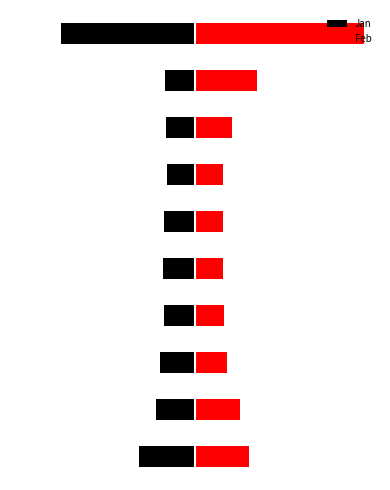

What is the difference between the highest and lowest values at 4?

1.9